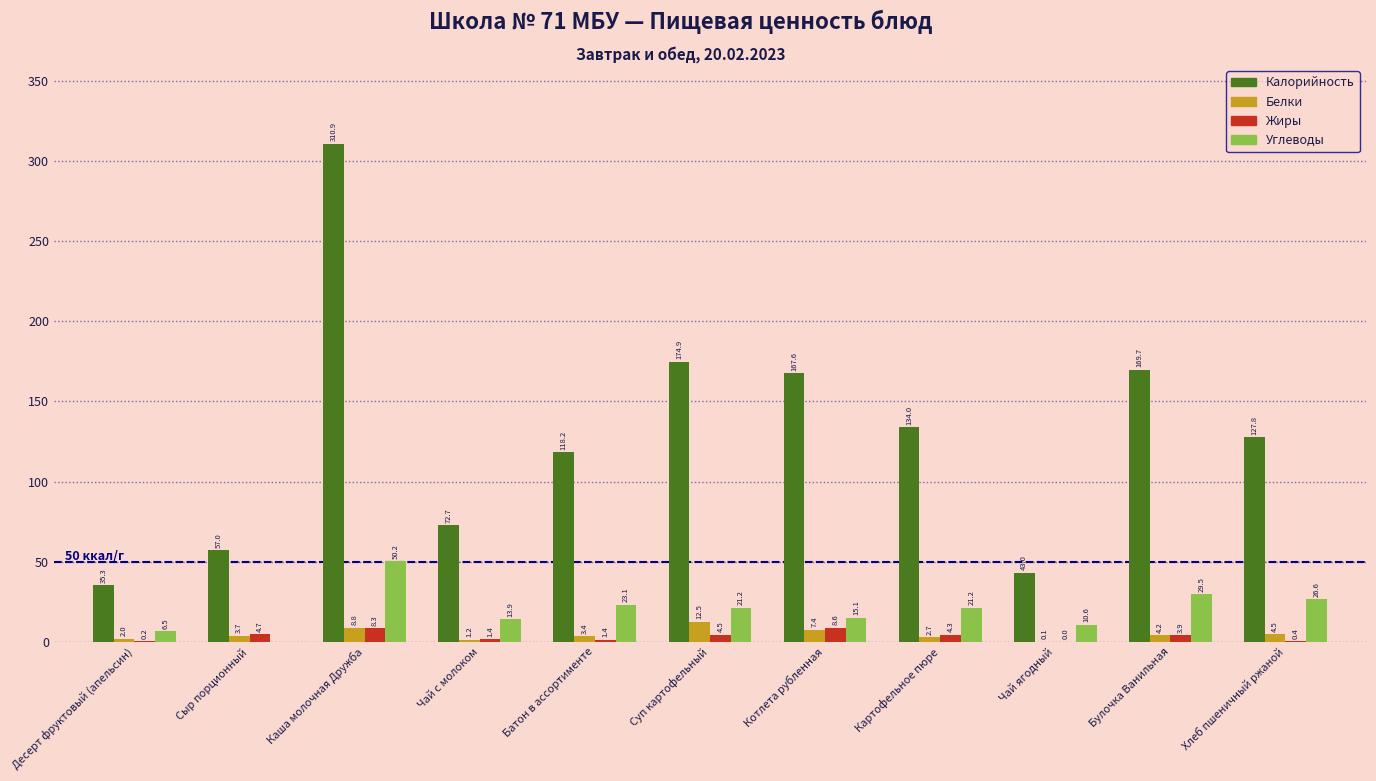

What is the highest value of the Калорийность series?

310.9